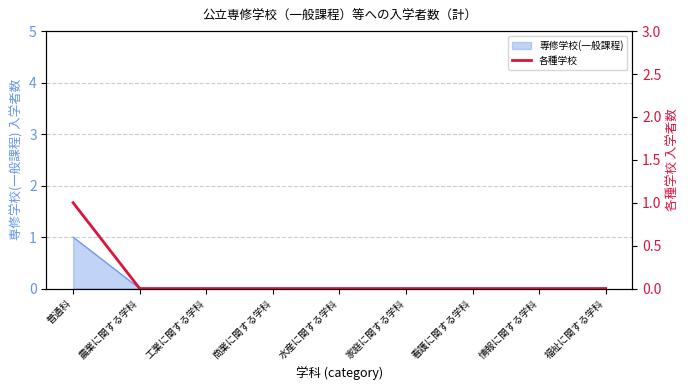

Which label corresponds to the smallest value in the chart?

農業に関する学科